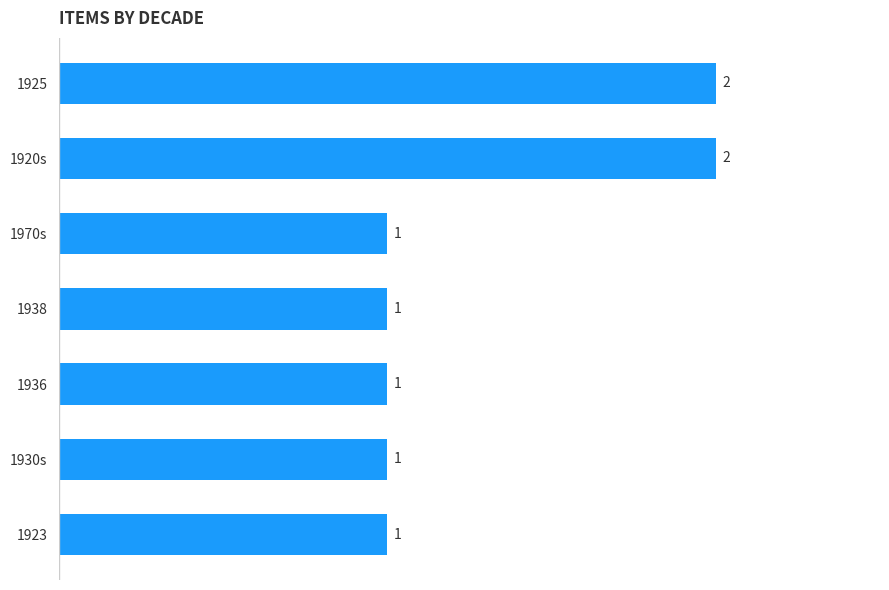

What is the sum of the values at 1925 and 1920s?

4